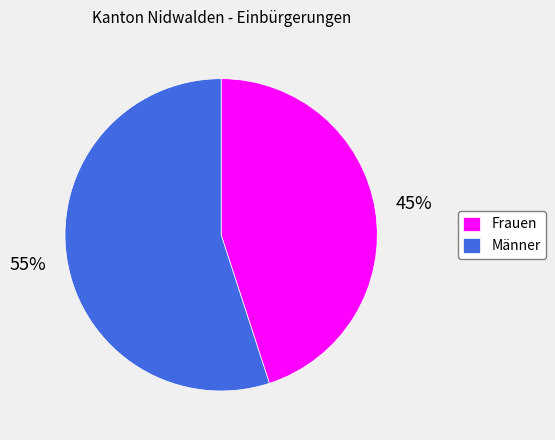

What is the largest slice in the pie chart?

Männer